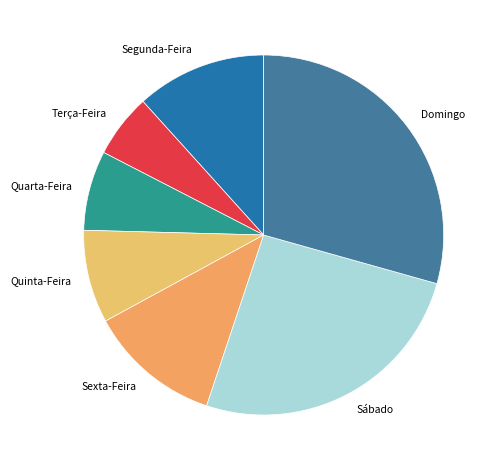

True or false: Quarta-Feira accounts for 7% of the total.

True